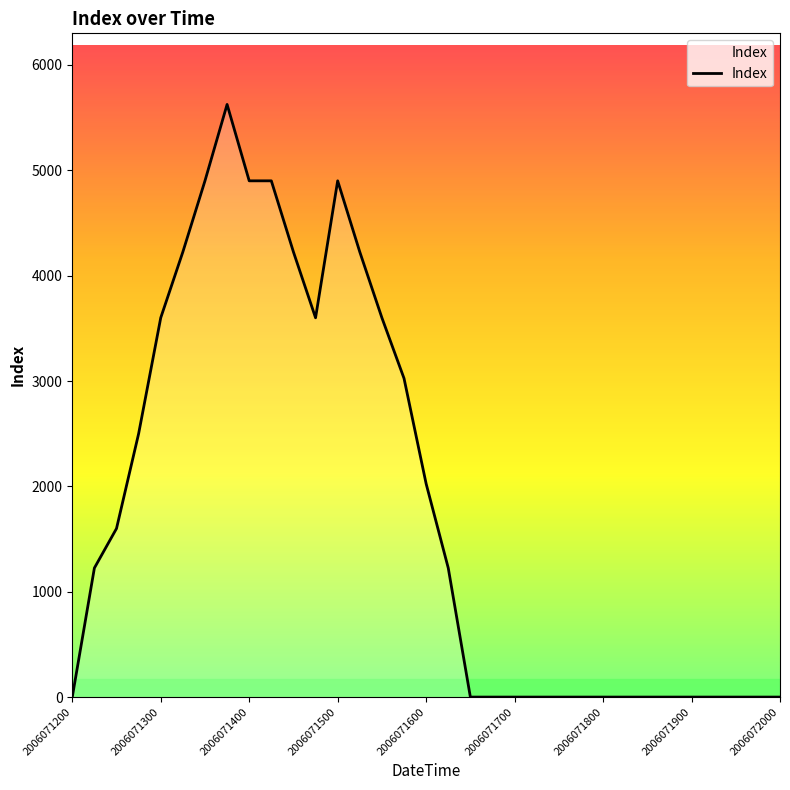

What is the difference between the maximum and minimum values?

5625